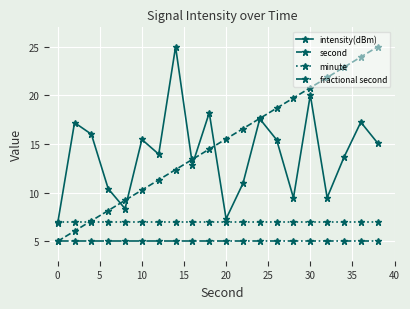

Which series ends up on top after the final intersection of second and intensity(dBm)?

second